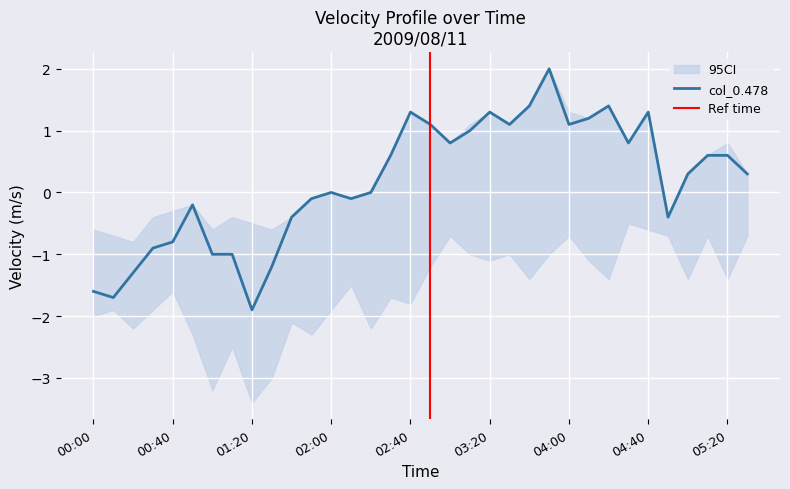

Which category has the highest value across all series?

03:50